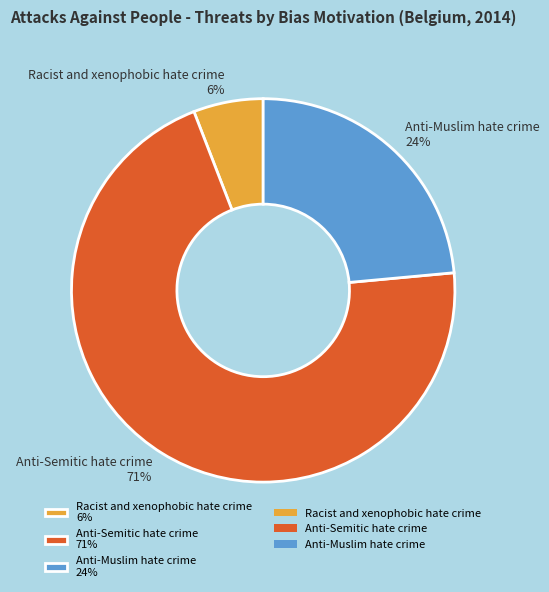

True or false: Racist and xenophobic hate crime 6% accounts for 6% of the total.

True